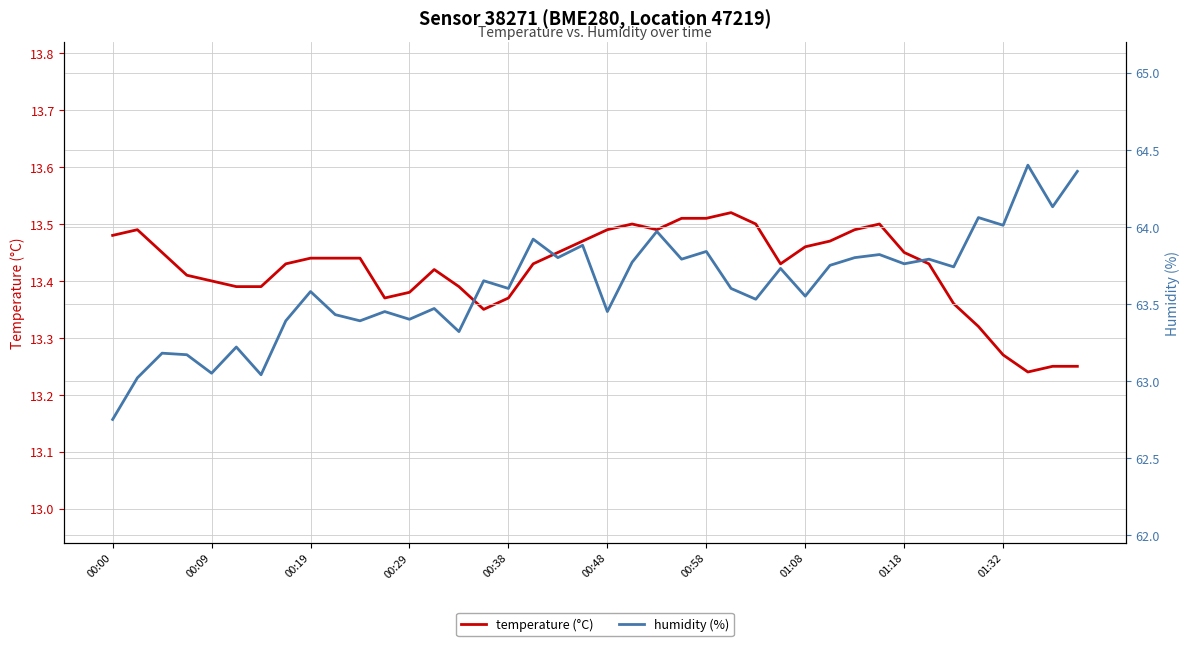

True or false: temperature (°C) has more than 2 points higher than both neighbors.

True